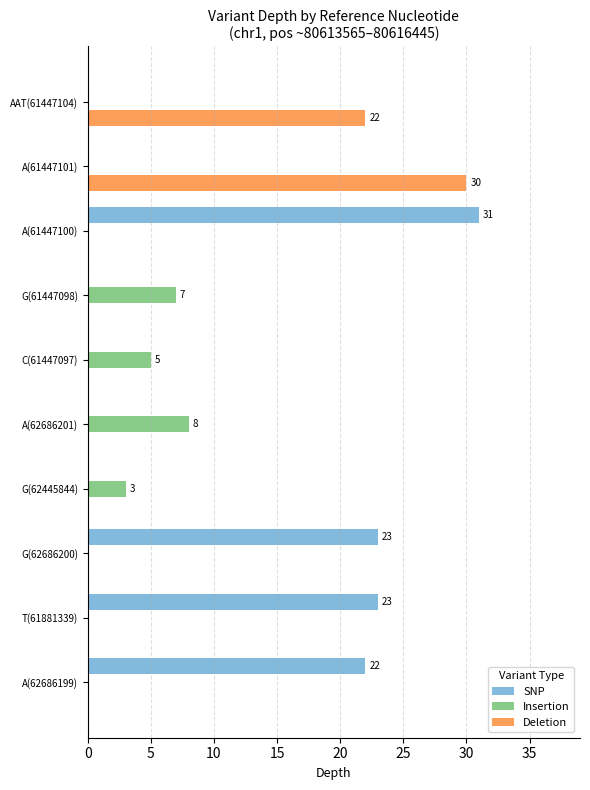

At which label is SNP closest to 15?

A(62686199)